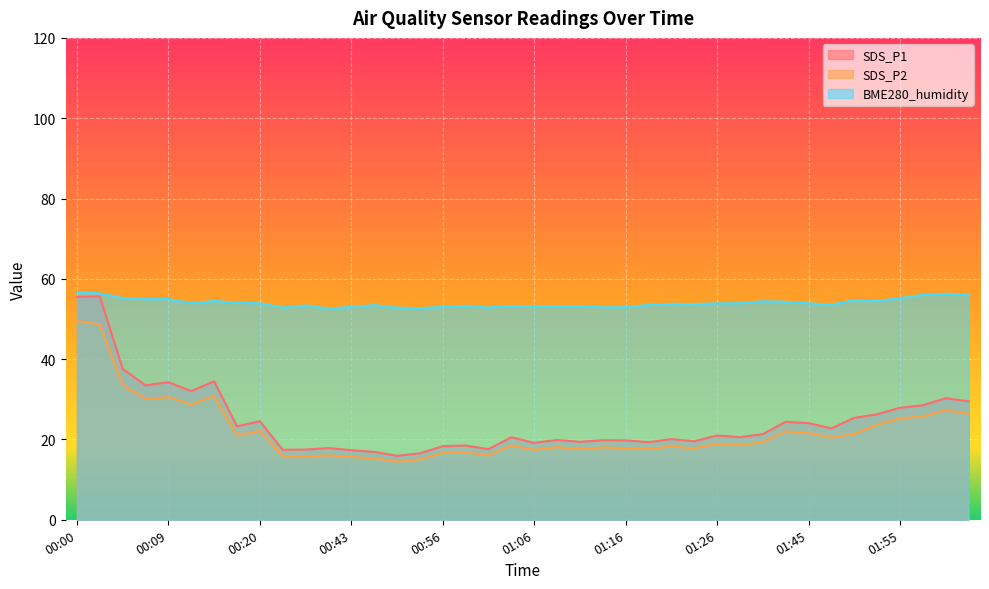

What is the sum of all BME280_humidity values?

2161.0